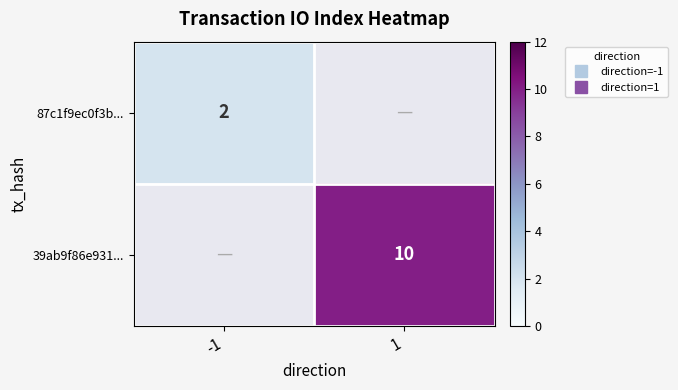

The value of 87c1f9ec0f3b... at -1 is 2.0. True or false?

True